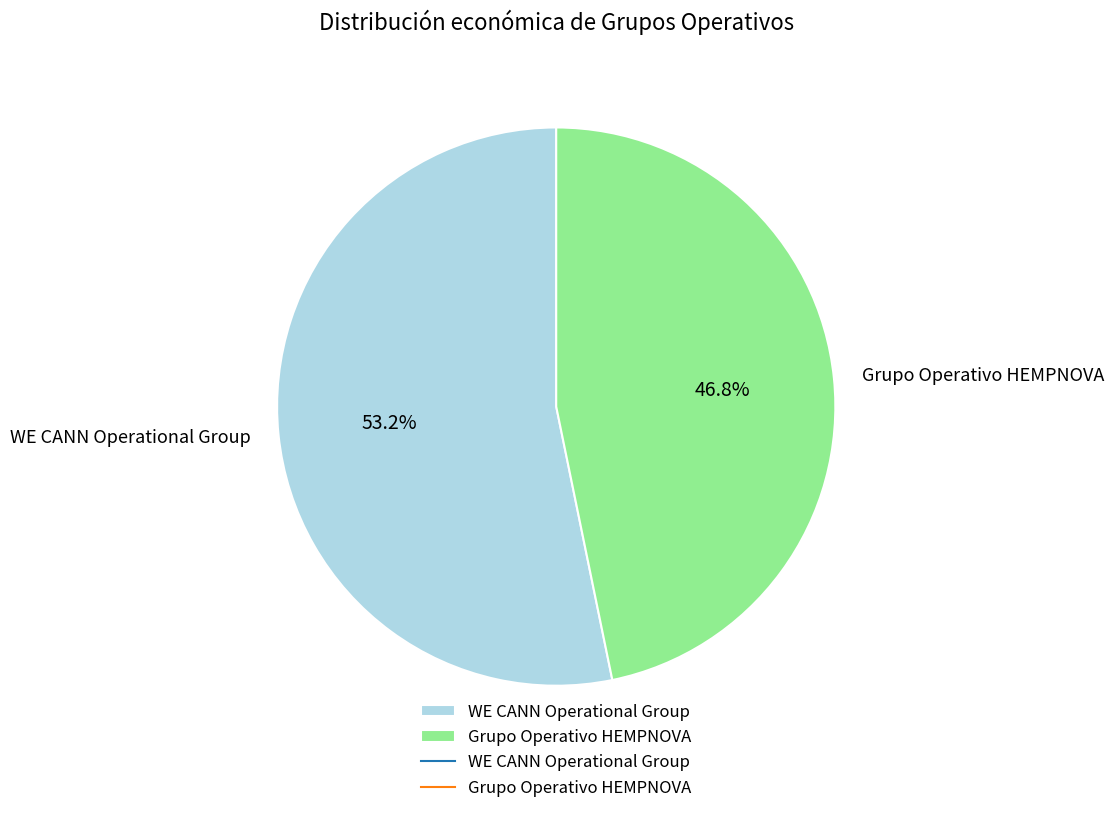

Rank the categories by value from lowest to highest.

Grupo Operativo HEMPNOVA, WE CANN Operational Group